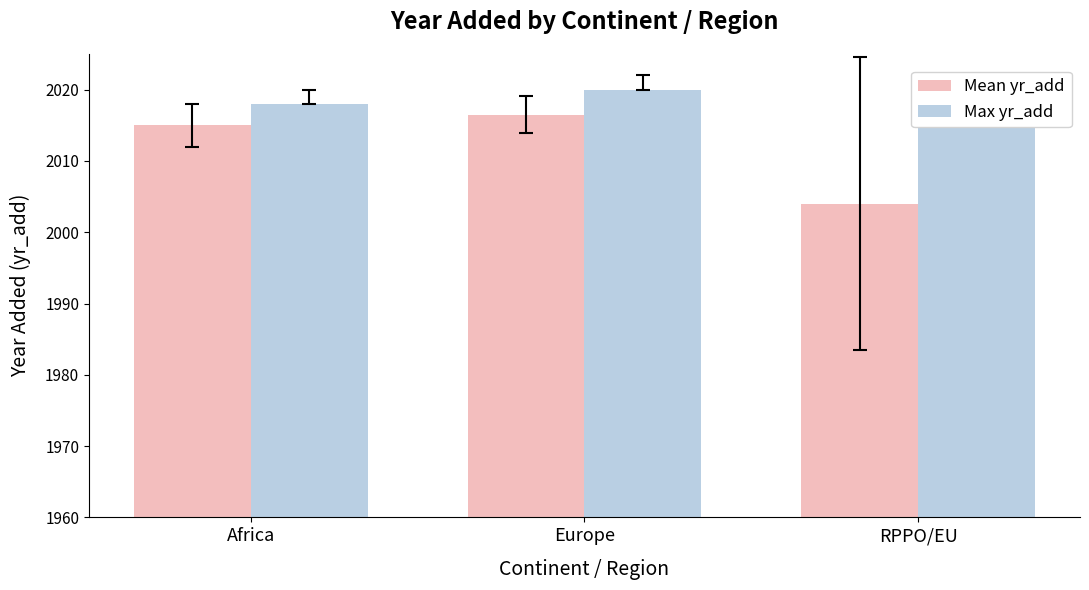

How many bars are there in each group?

2